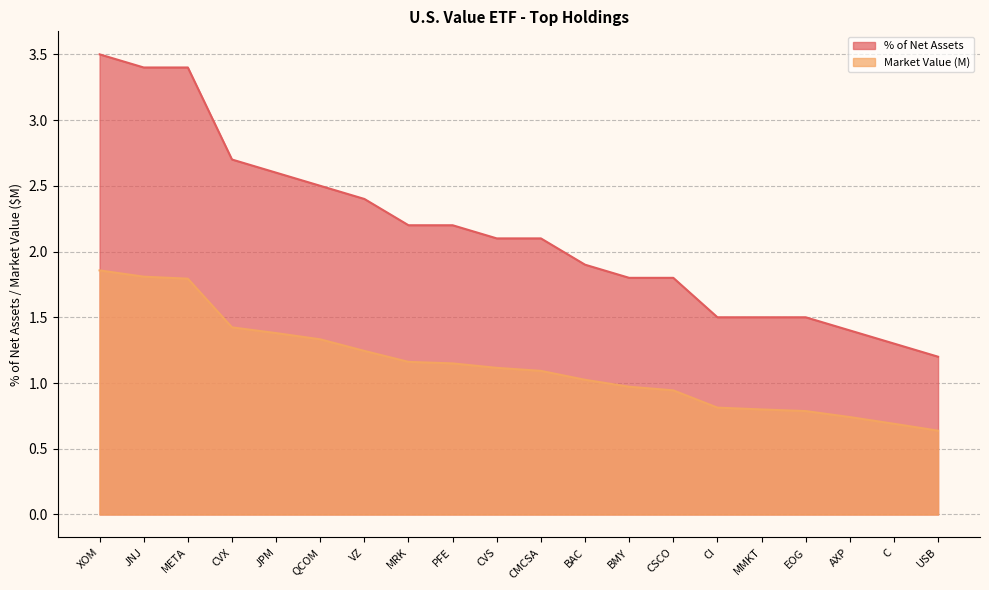

What is the value of the Market Value (M) point at the 2nd from the left?

1.8